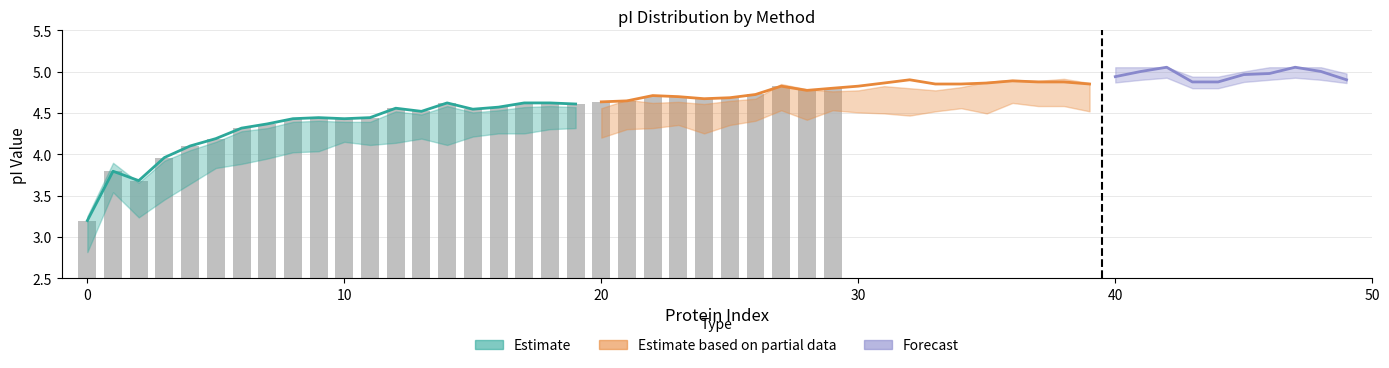

Approximately how many times larger is the value at 20 compared to 10?

1.1